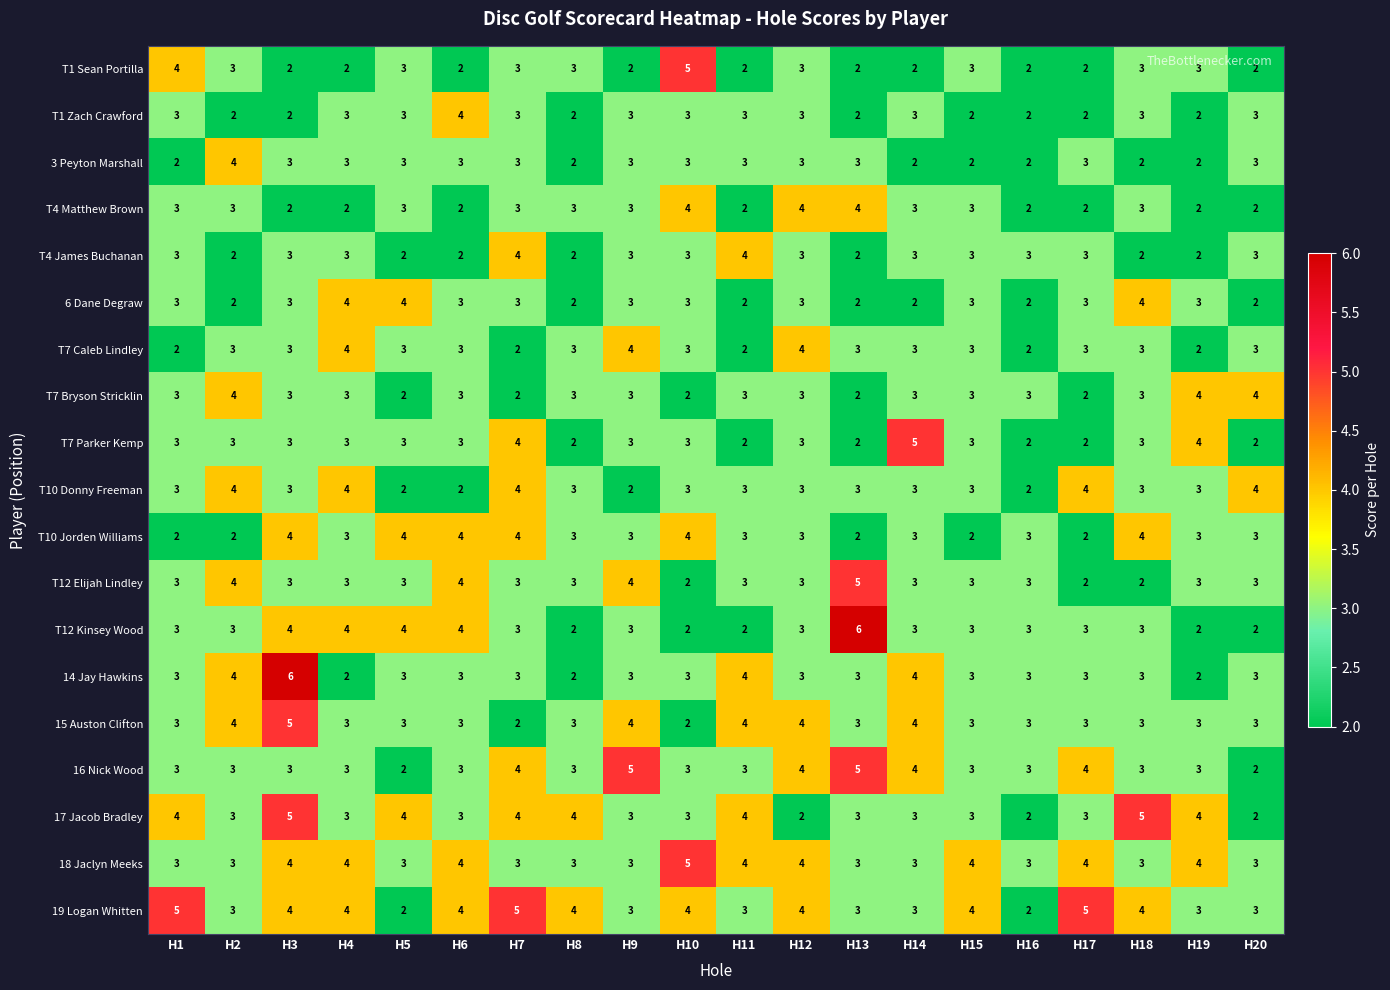

What is the sum of all 3 Peyton Marshall values?

54